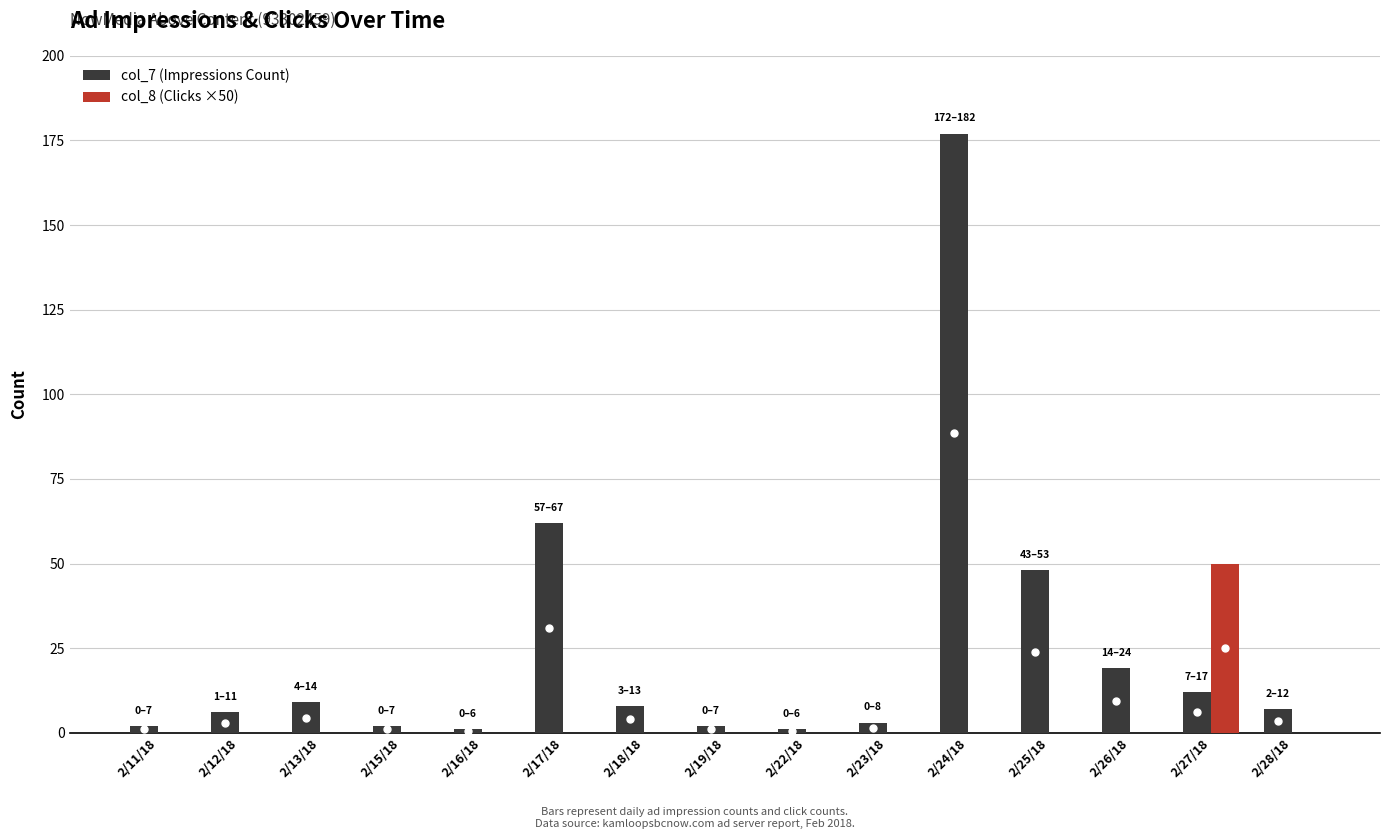

At which category does the chart reach its peak across all series?

2/24/18